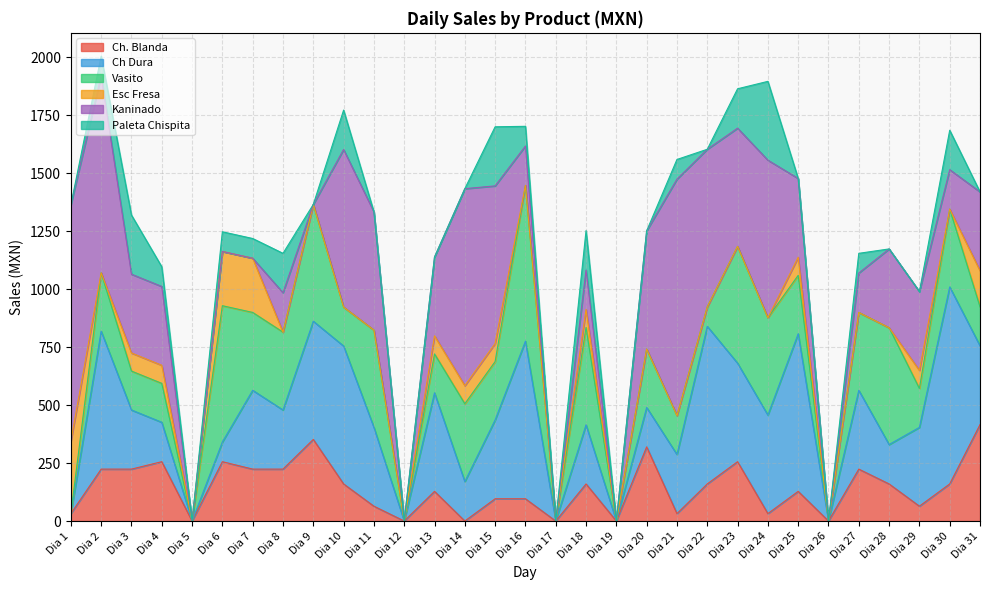

True or false: Ch Dura and Paleta Chispita intersect in this chart.

False